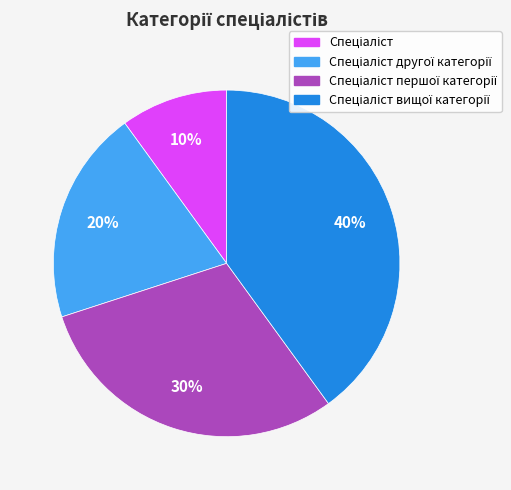

Is there a majority slice in this chart?

No